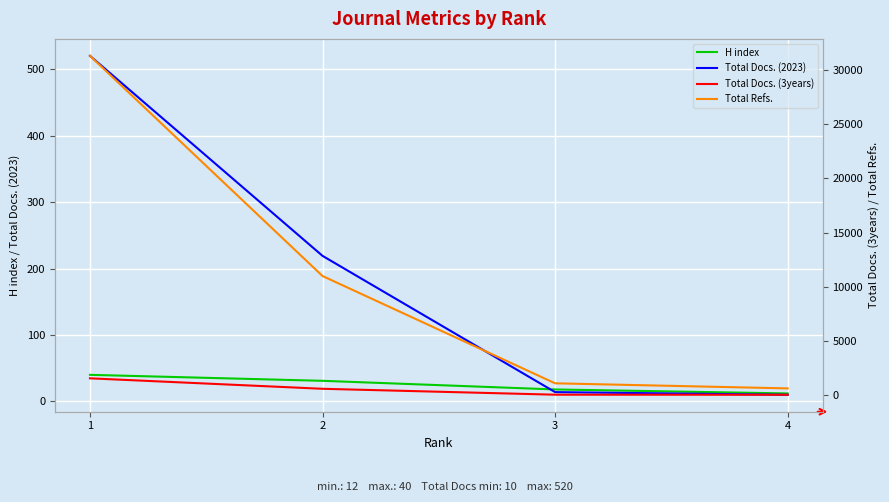

How many values in the H index series exceed 31?

1